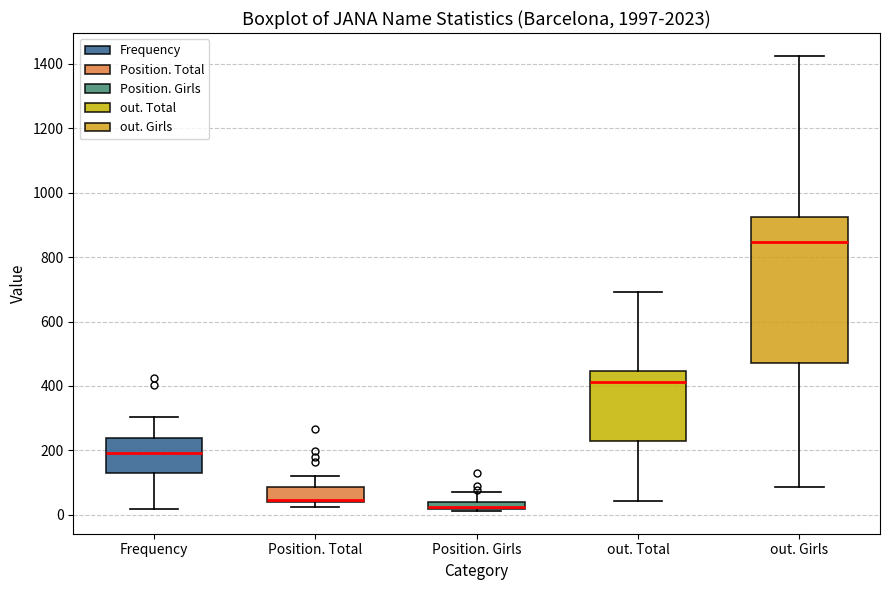

Where does the upper whisker of the box for out. Total end on the y-axis? The values are not printed on the chart, so give them approximately, as read against the axis.

700